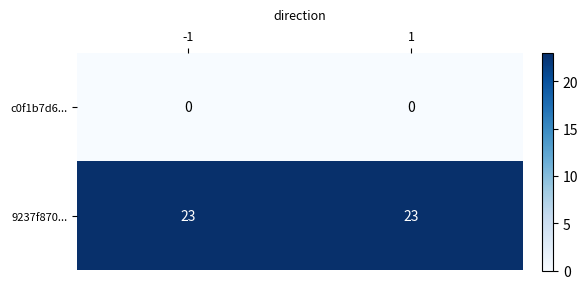

List the series in order of their peak value, highest first.

9237f870..., c0f1b7d6...